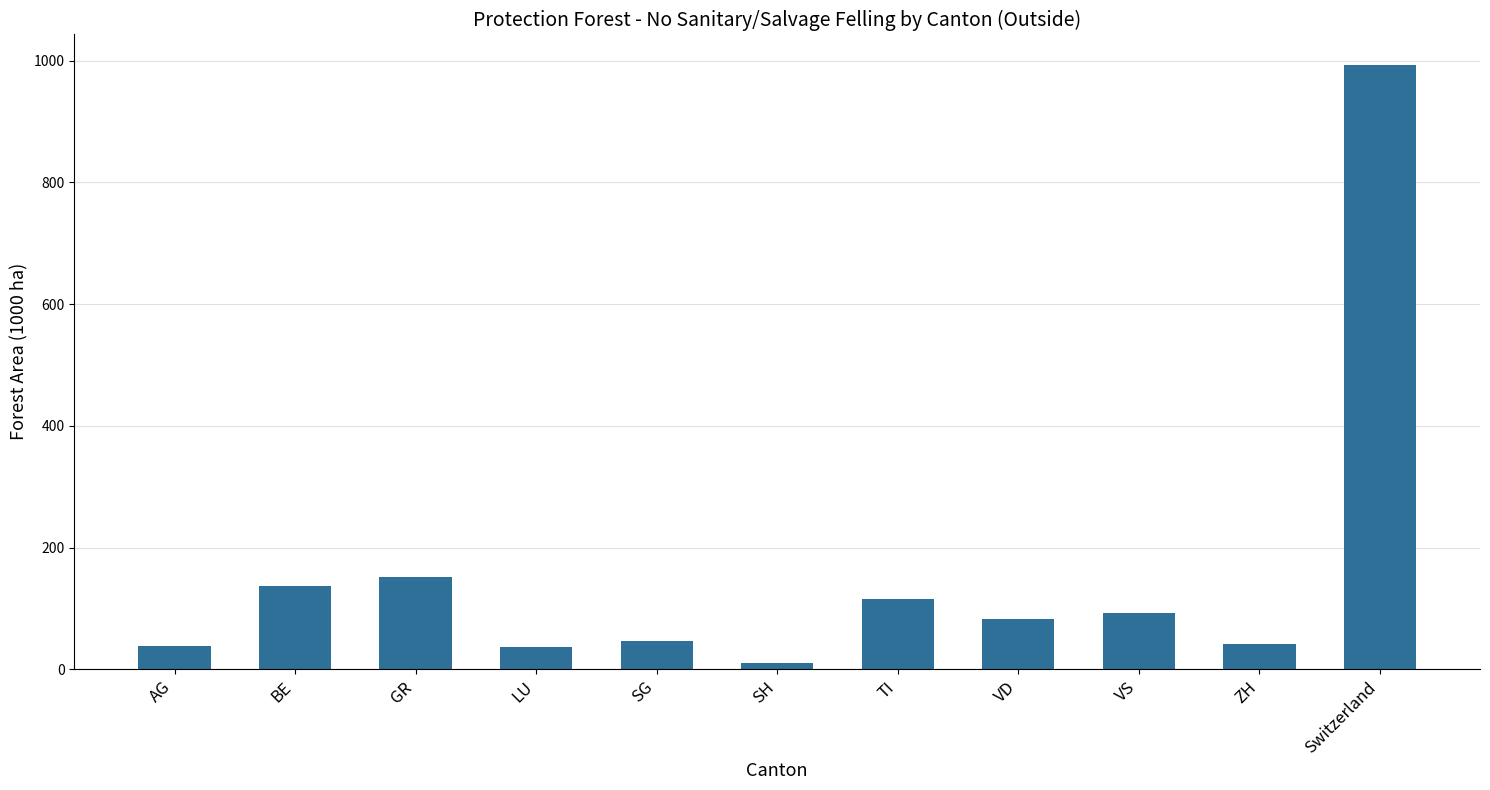

The value at Switzerland is 1482.4. True or false?

False